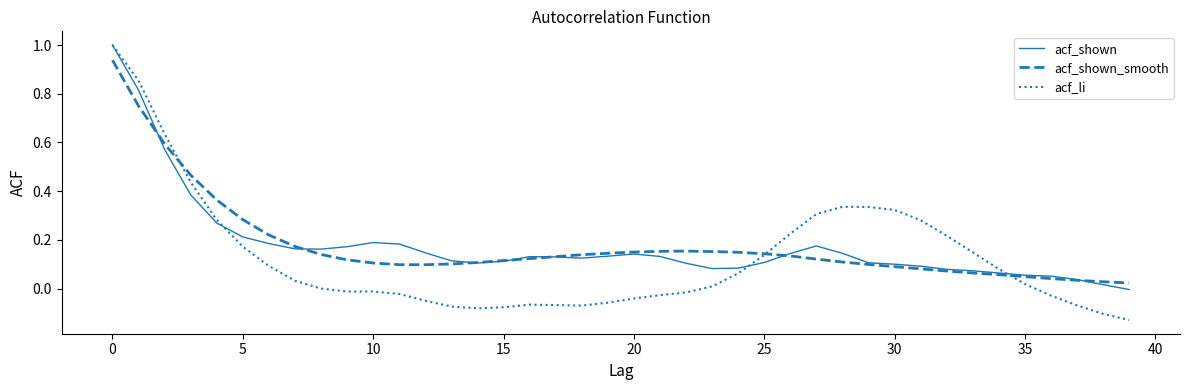

Which series has the widest spread of values?

acf_li